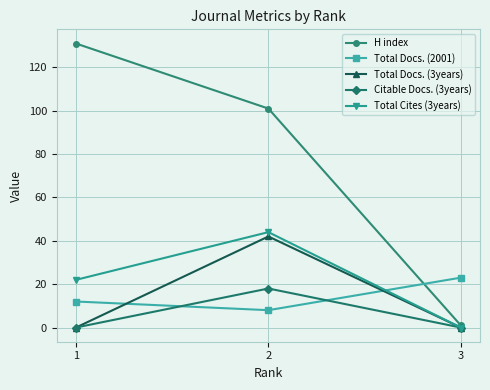

Count the number of data series in this chart.

5